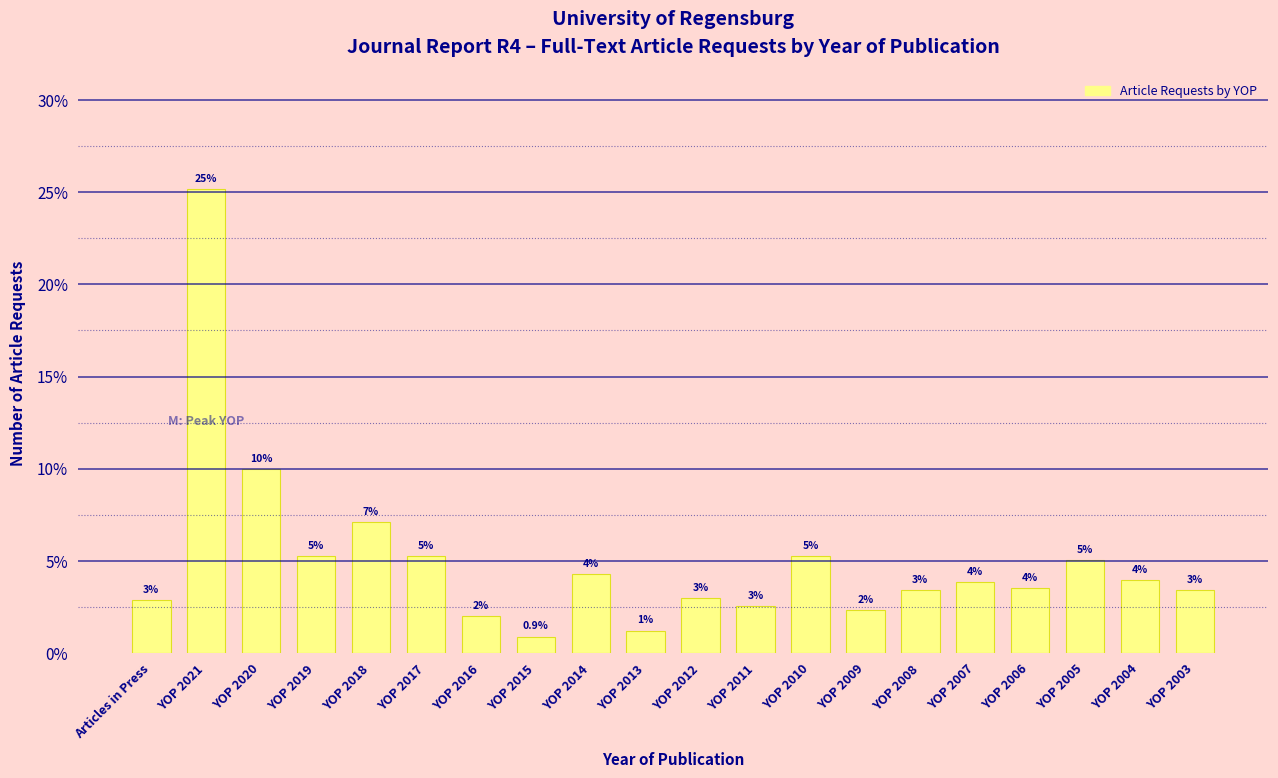

What is the label of the 14th bar from the right?

YOP 2016